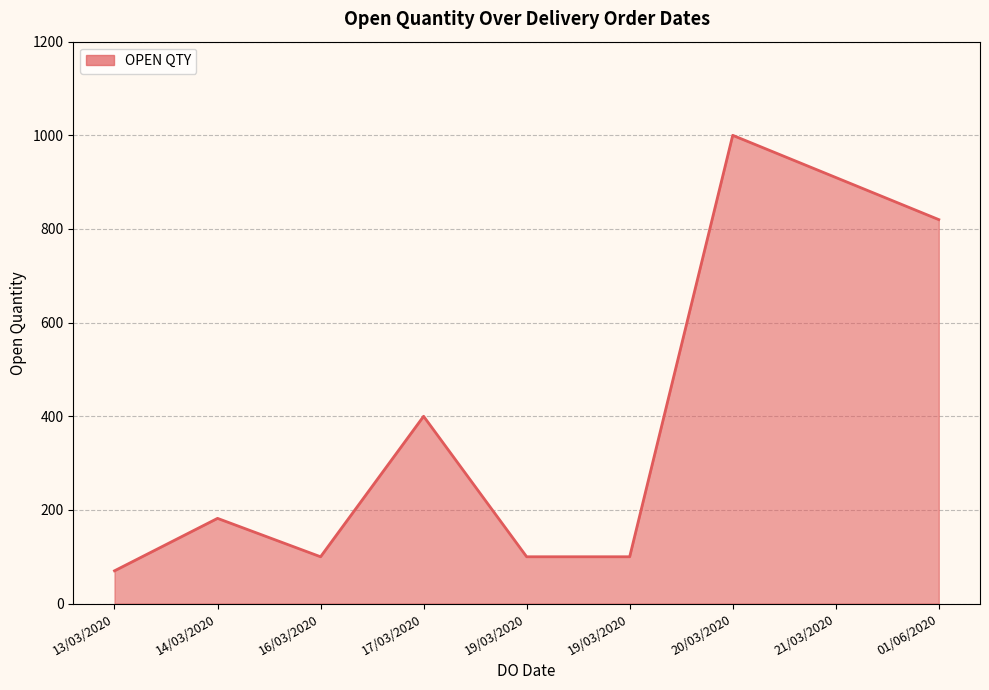

True or false: there are more than 1 points higher than both neighbors.

True